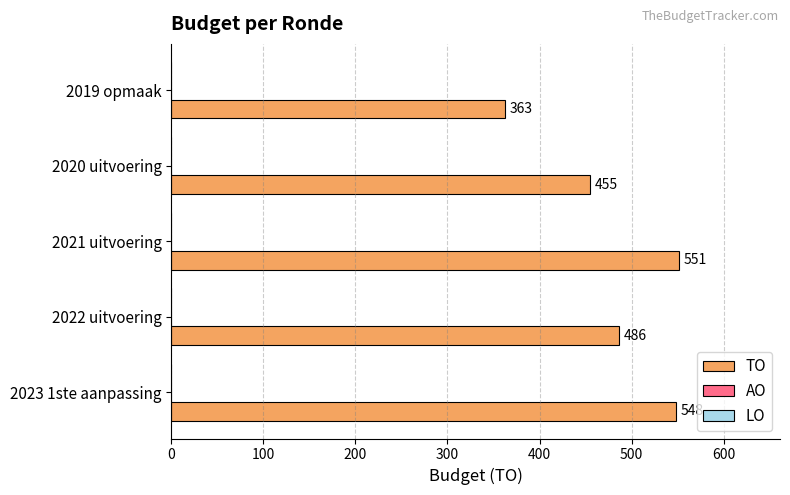

Where is the data nearest to the value 457?

2020 uitvoering